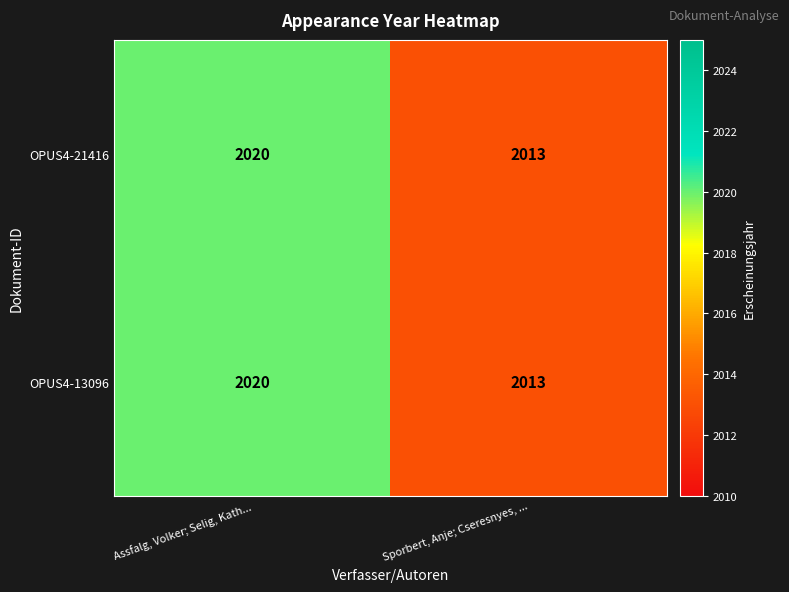

How many categories are shown in the chart?

2